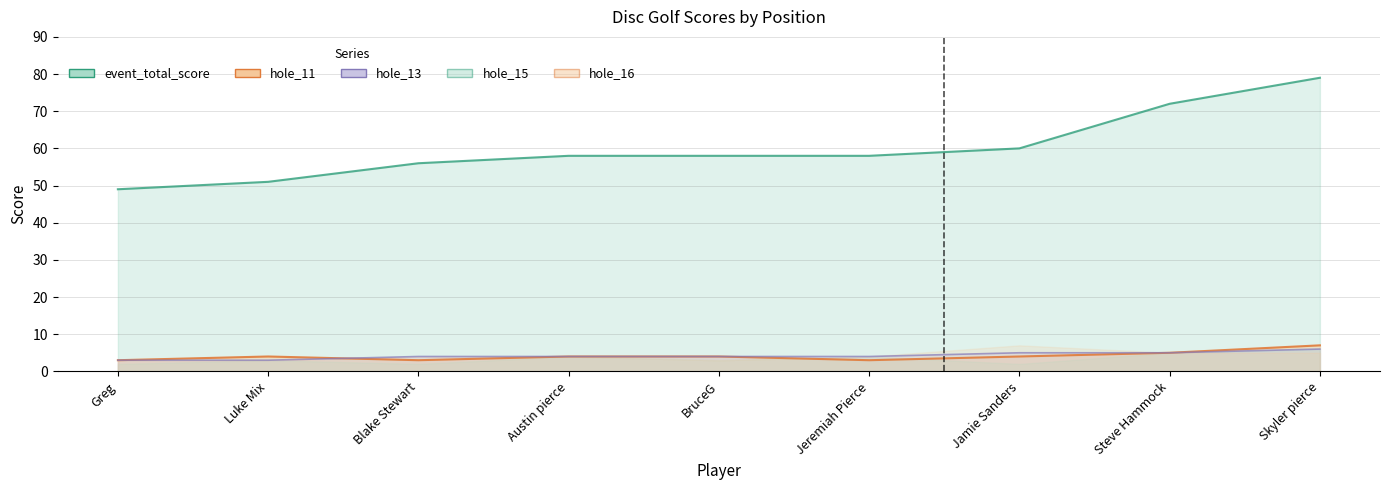

True or false: hole_13 and event_total_score cross at least once.

False